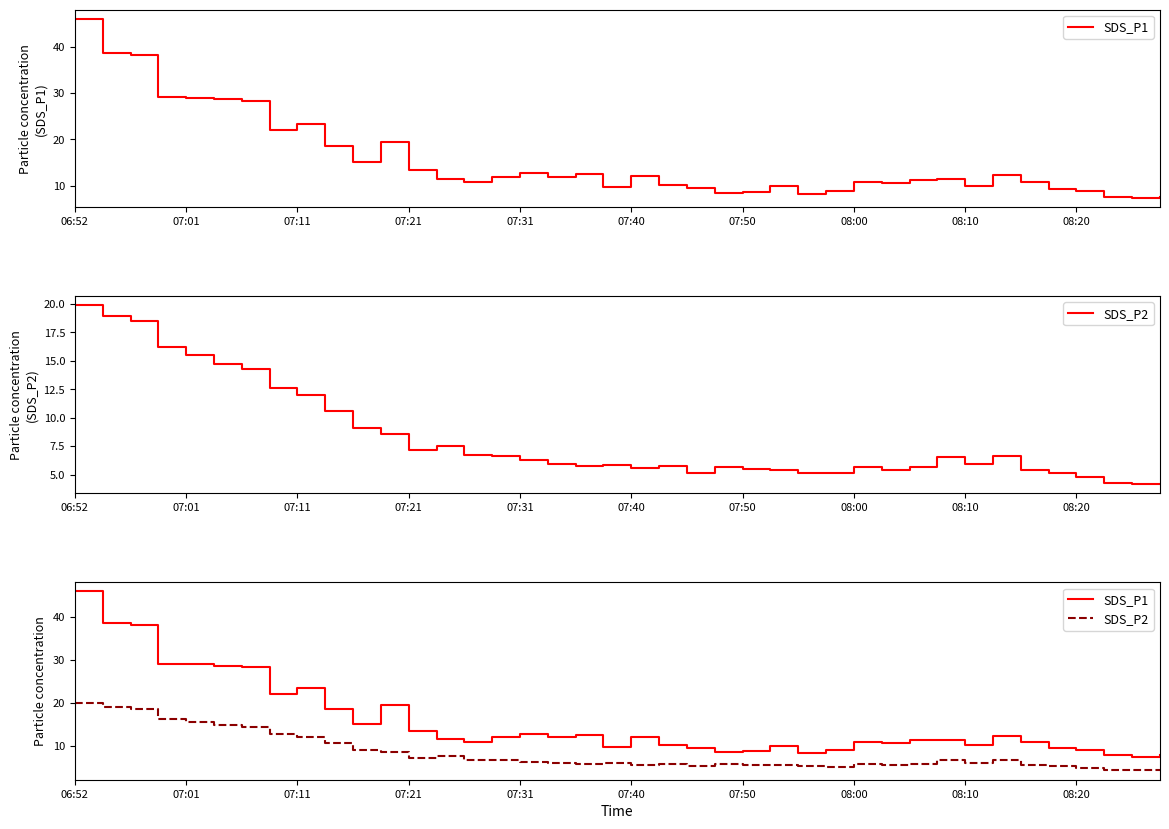

Where is the first local minimum for SDS_P2?

07:21